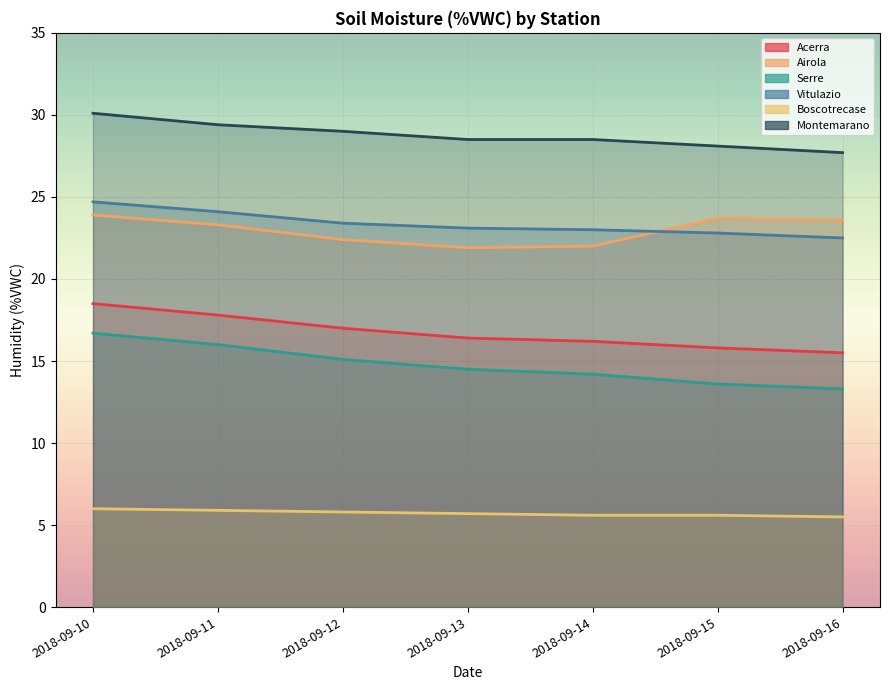

True or false: Vitulazio and Montemarano cross at least once.

False